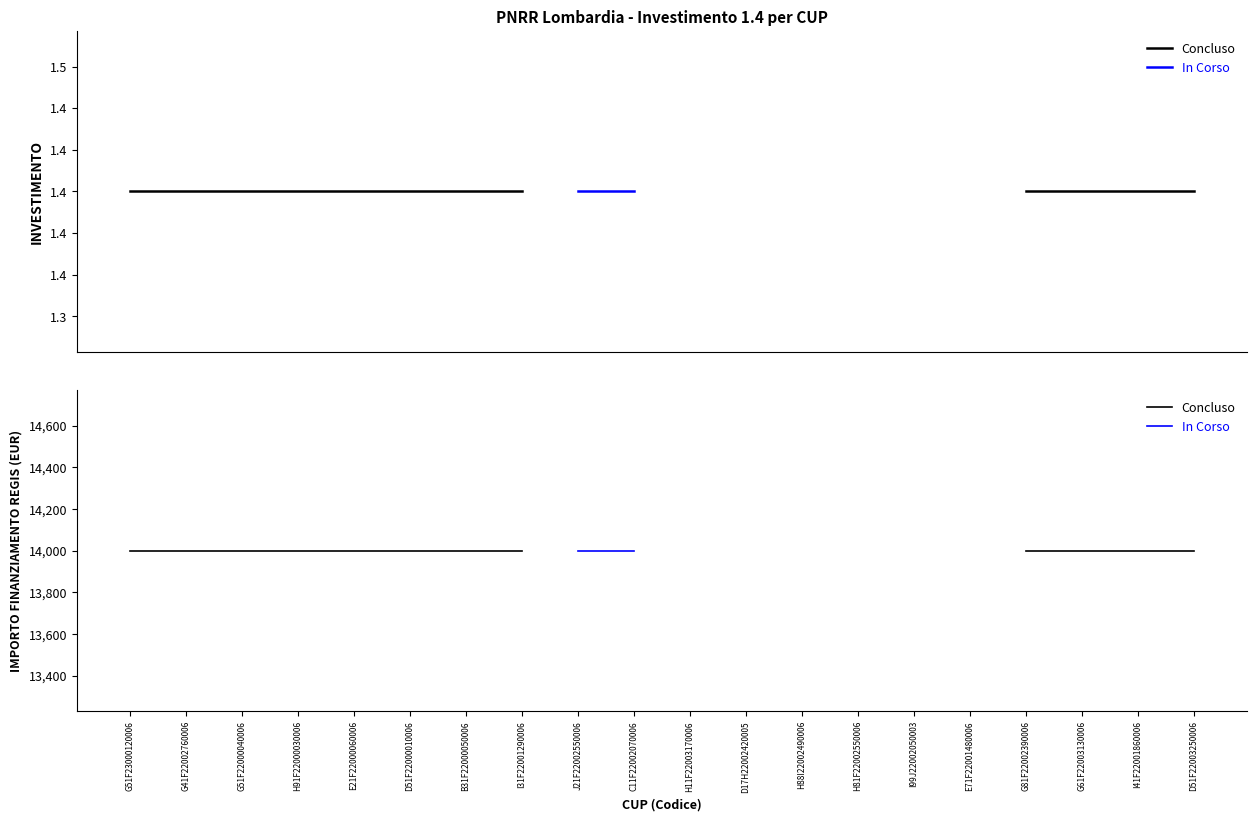

Does the chart display data point markers on the line(s)?

No